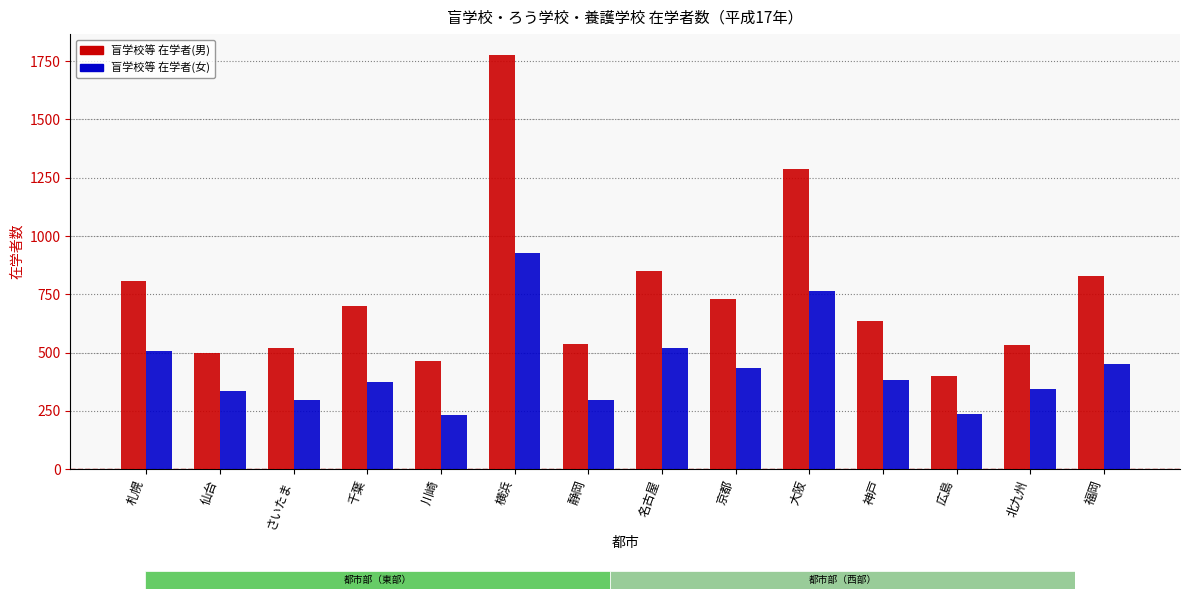

True or false: 盲学校等 在学者(女) has a value of 296 at さいたま.

True